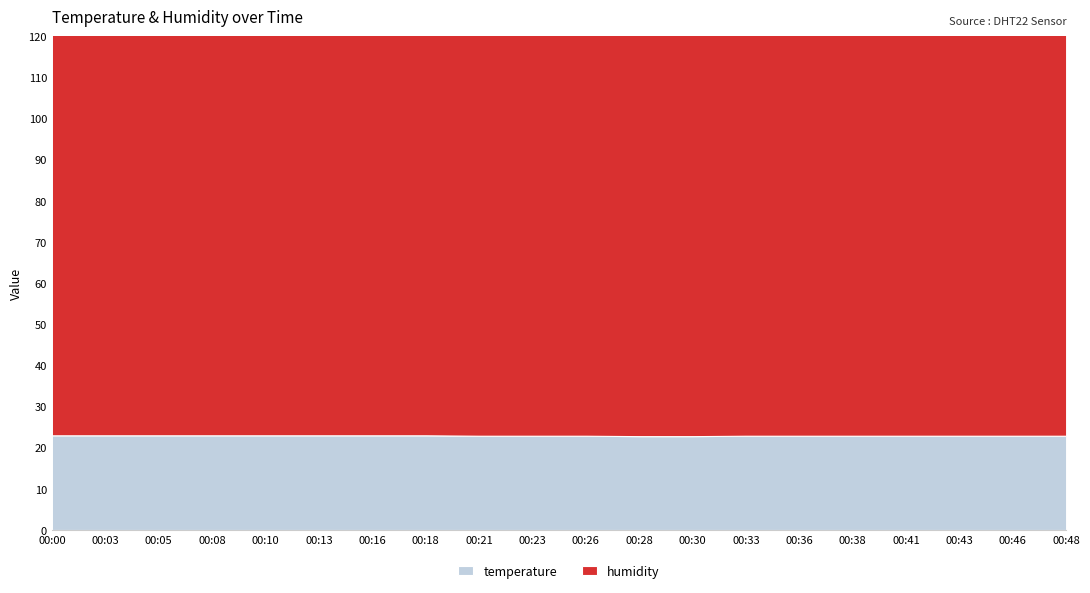

What is the maximum value shown in the chart?

99.9